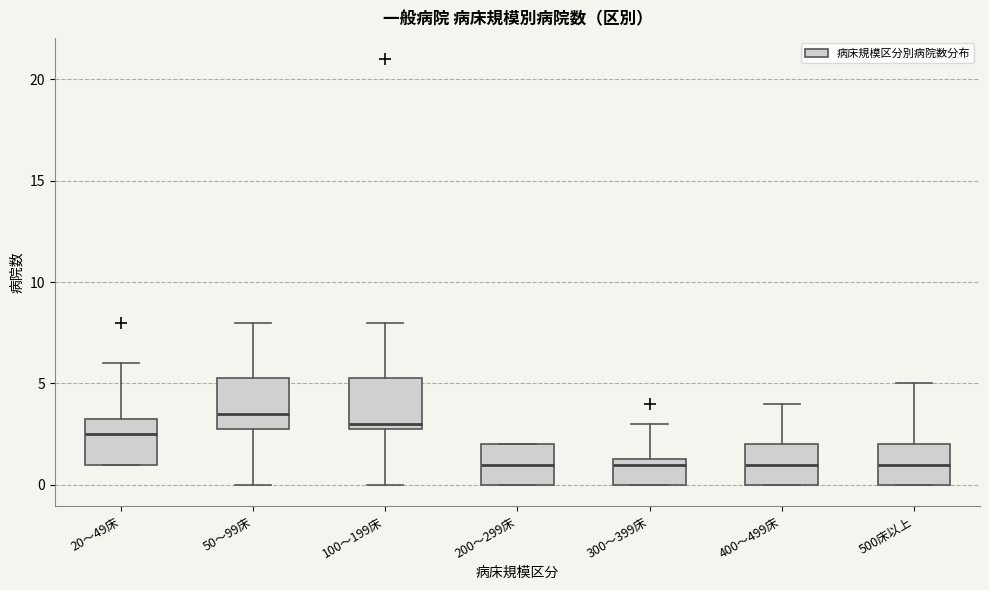

Reading left to right, transcribe this box plot: for each box, give where its median line is, the range the box spans, and where its two whiskers end, as read against the y-axis. The values are not printed on the chart, so give them approximately, as read against the axis.

20～49床: median 2.5, box 1.0 to 3.5, whiskers 1.0 to 6.0
50～99床: median 3.5, box 3.0 to 5.5, whiskers 0.0 to 8.0
100～199床: median 3.0 (just above the box's lower edge), box 3.0 to 5.5, whiskers 0.0 to 8.0
200～299床: median 1.0, box 0.0 to 2.0, whiskers 0.0 to 2.0
300～399床: median 1.0, box 0.0 to 1.5, whiskers 0.0 to 3.0
400～499床: median 1.0, box 0.0 to 2.0, whiskers 0.0 to 4.0
500床以上: median 1.0, box 0.0 to 2.0, whiskers 0.0 to 5.0